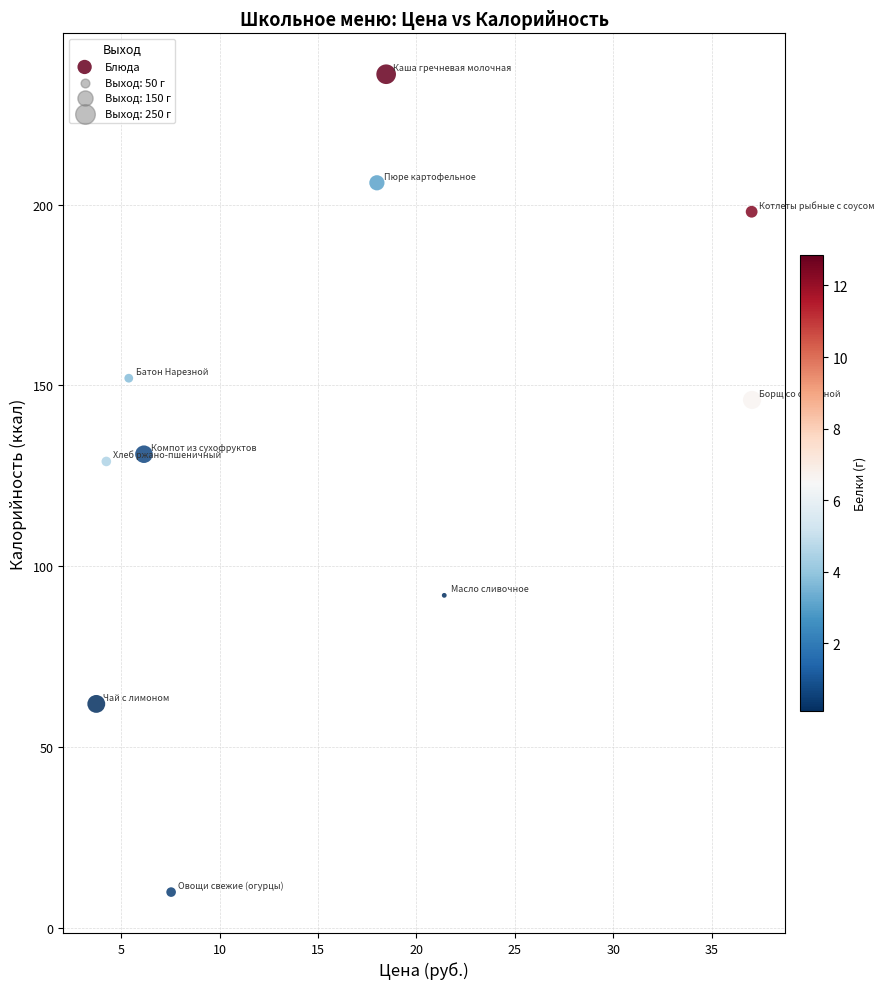

What is the average Y value?

136